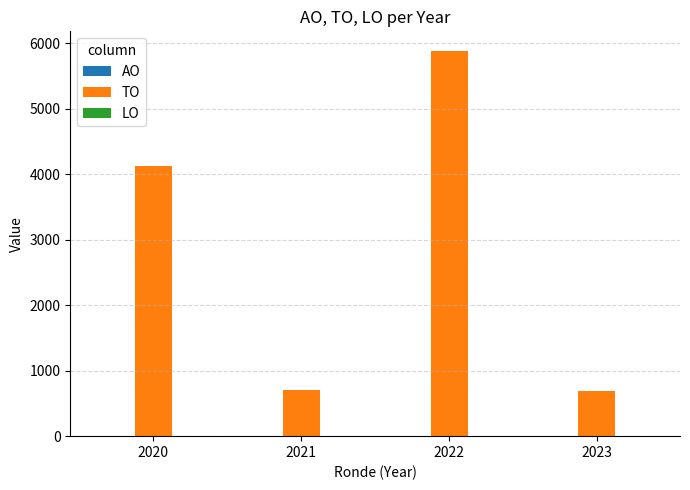

What is the minimum value shown in the chart?

692